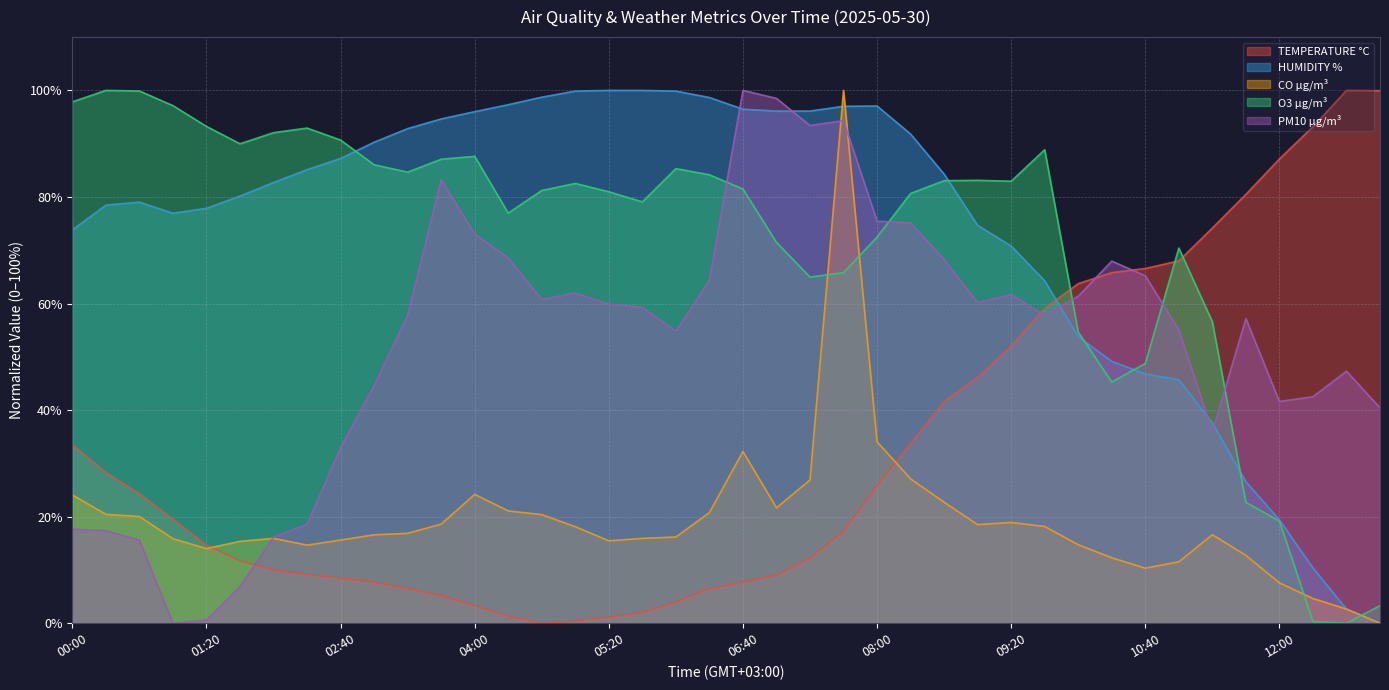

In PM10 µg/m³, how many points are higher than both neighbors (excluding endpoints)?

8